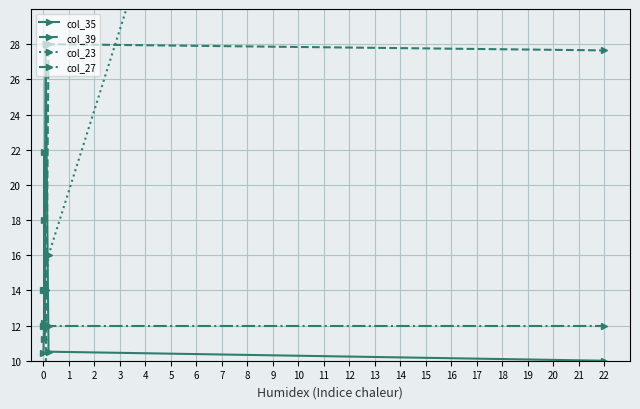

How many intersections are there between col_39 and col_23?

2